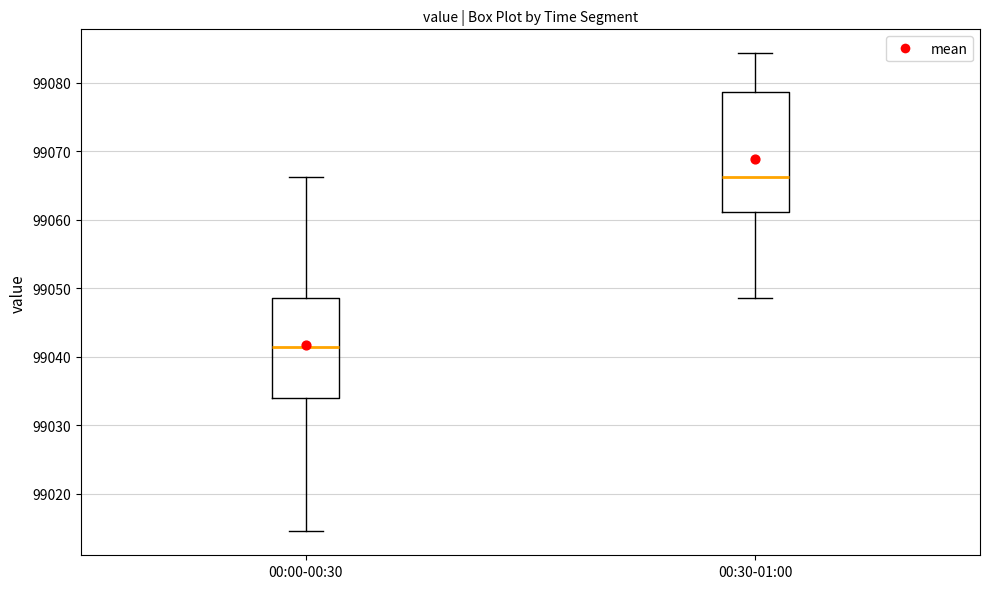

Comparing the boxes themselves (not the whiskers), which one is the tallest?

00:30-01:00